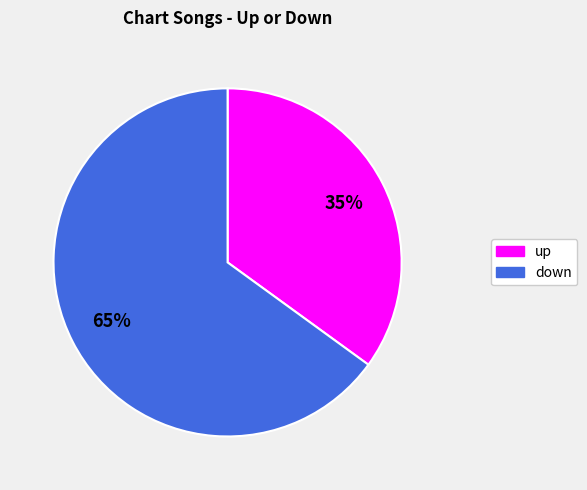

What is the majority slice?

down